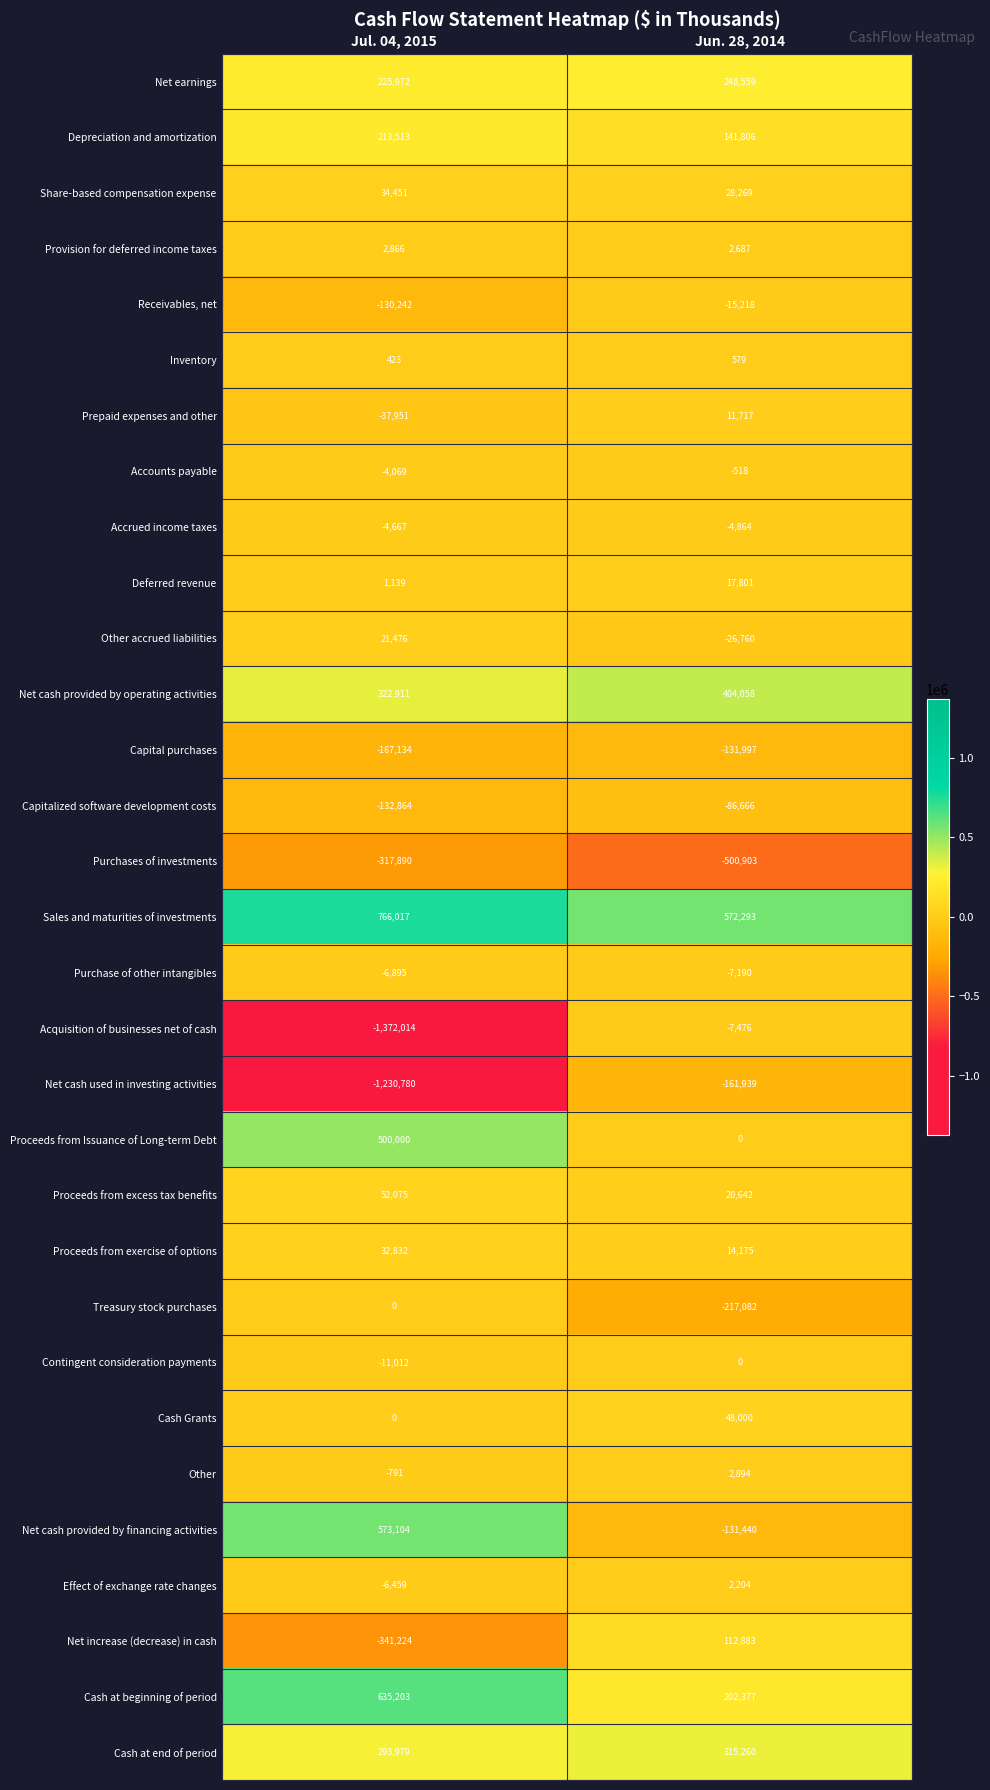

Which category has the lowest value across all series?

Jul. 04, 2015